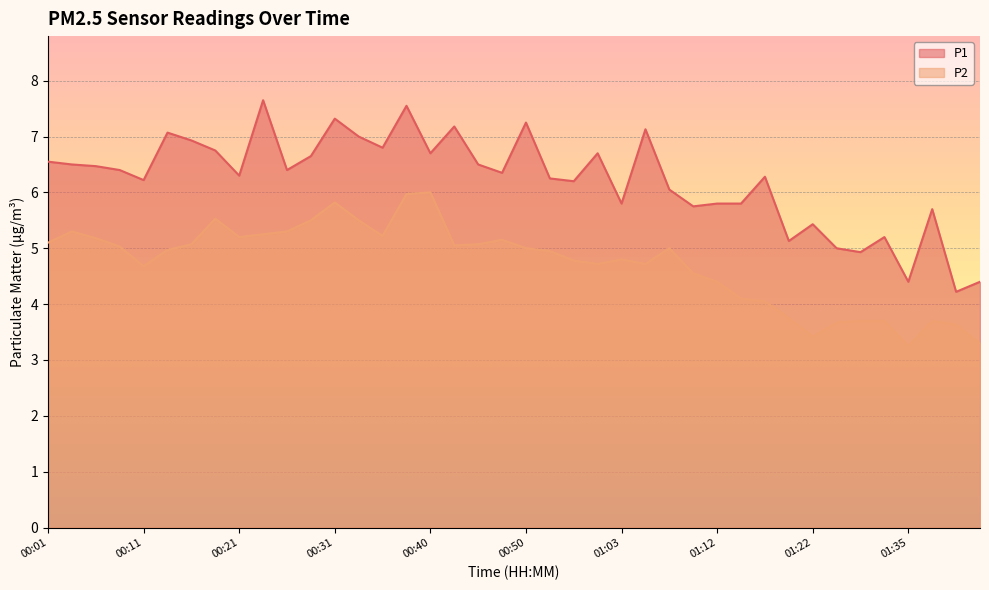

True or false: P1 and P2 intersect in this chart.

False